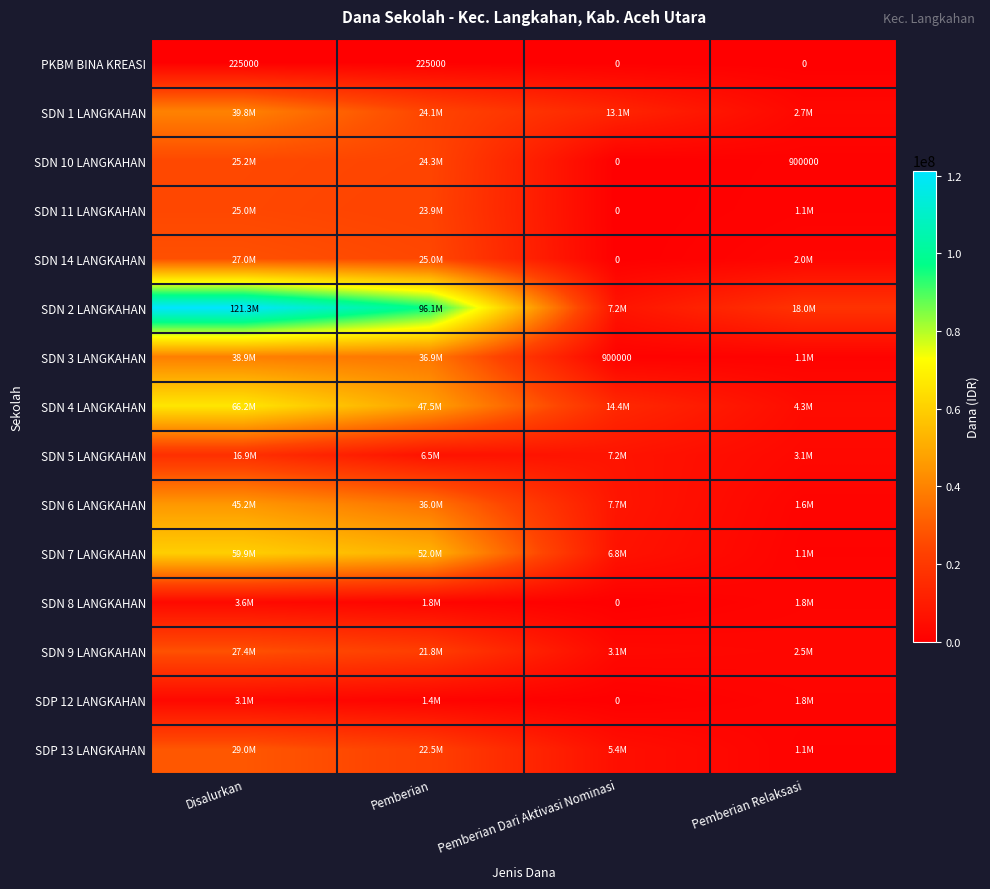

At which category is the sum across all series the highest?

Disalurkan